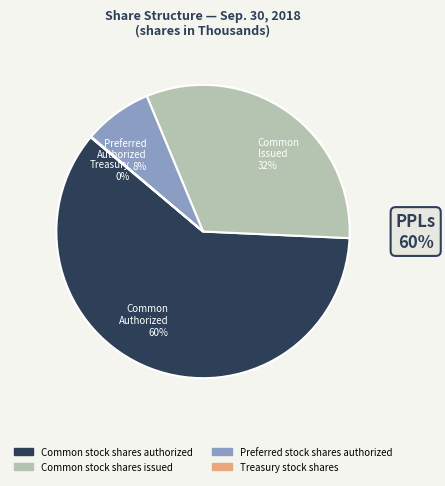

What is the largest slice in the pie chart?

Common stock shares authorized